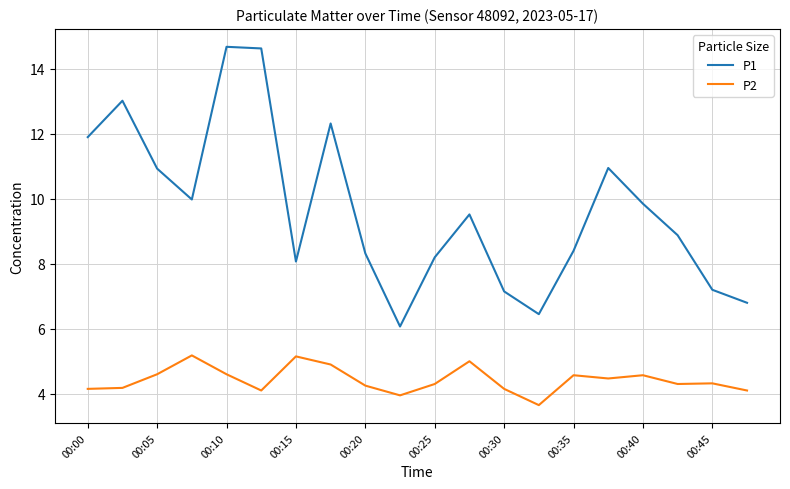

What is the difference between the maximum and second lowest values in the P2 series?

1.2